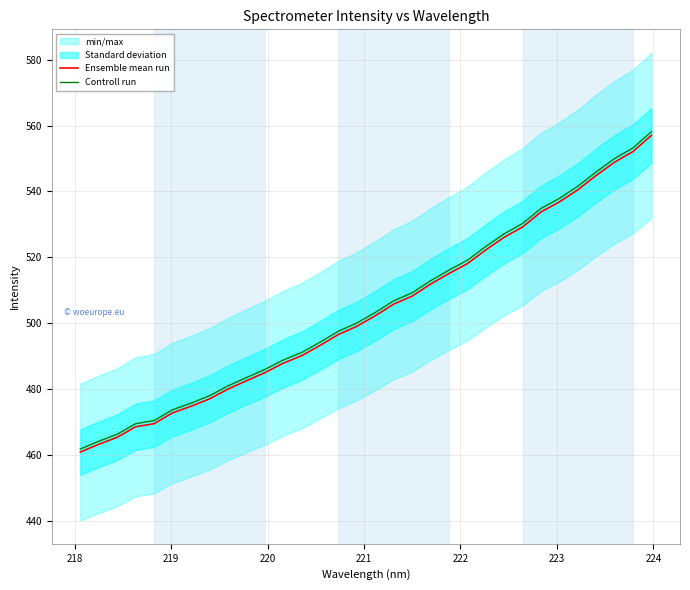

What is the maximum value for Ensemble mean run?

557.0